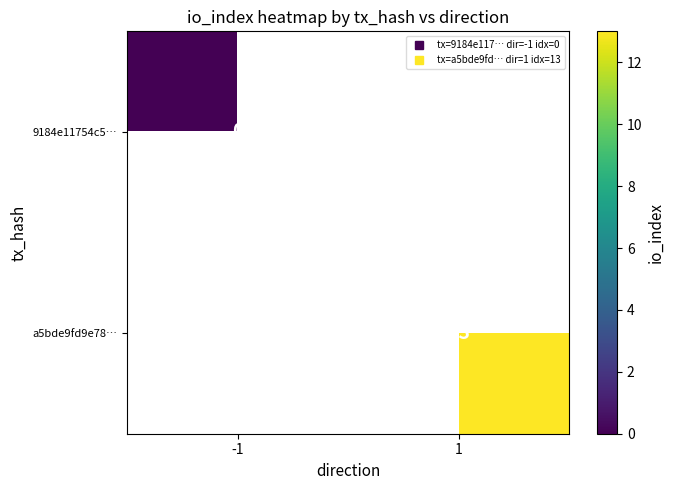

What is the greatest value displayed?

13.0